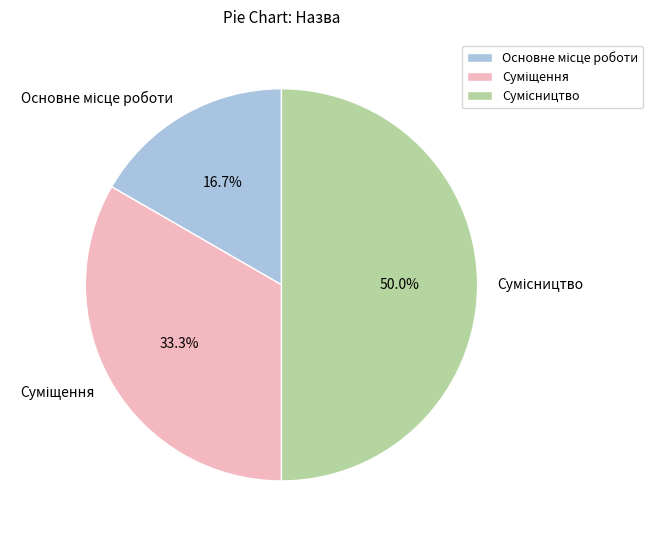

Does Сумісництво represent more than half of the total?

No